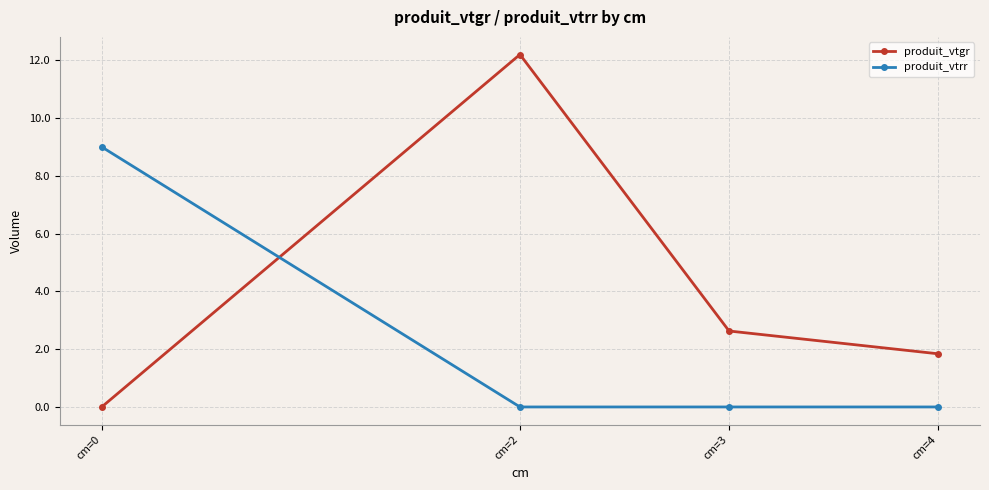

What is the total value across all series at cm=3?

2.6